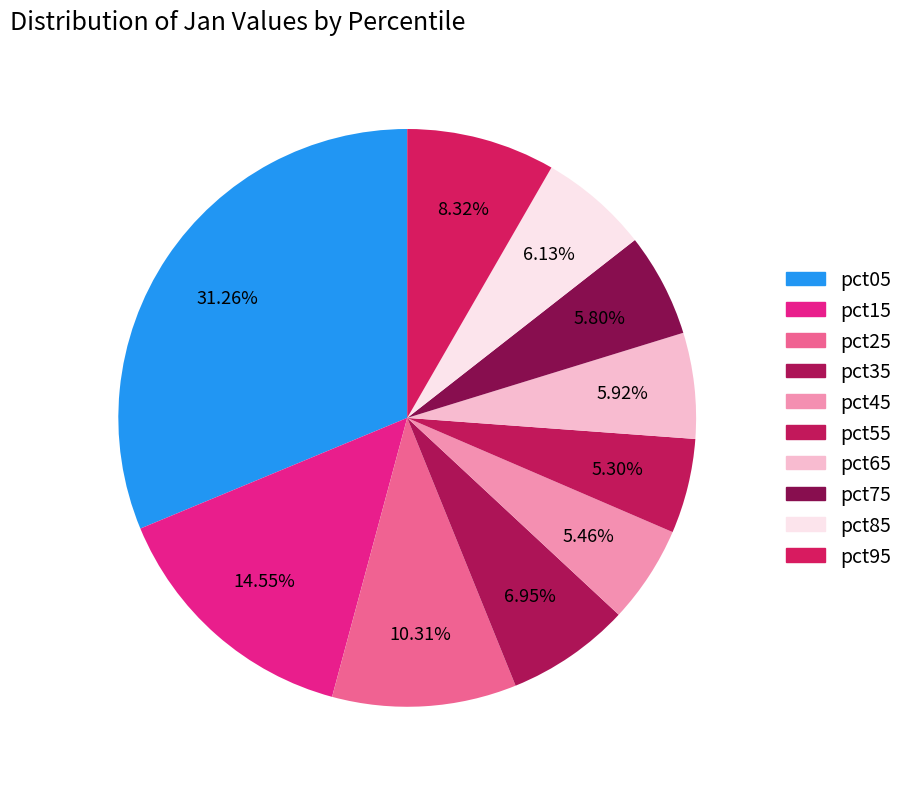

Count the number of slices in the pie.

10